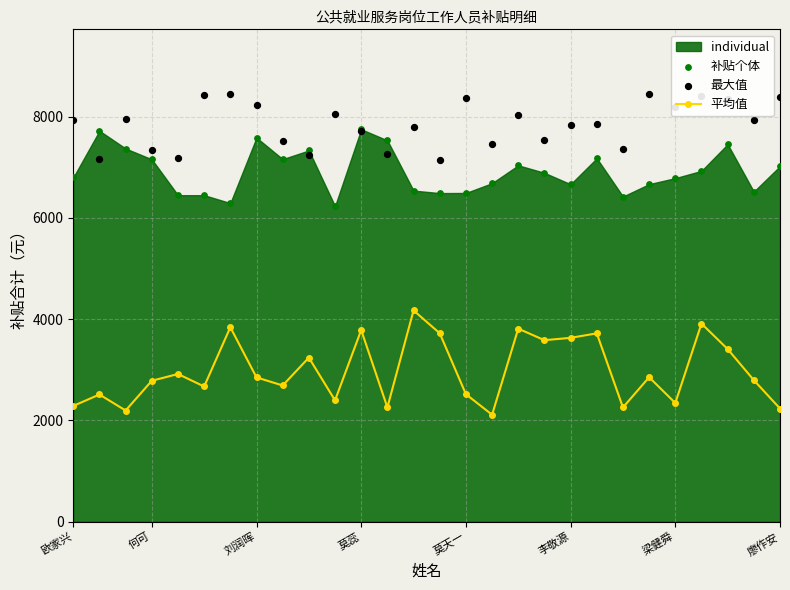

Which series reaches the minimum Y coordinate?

平均值